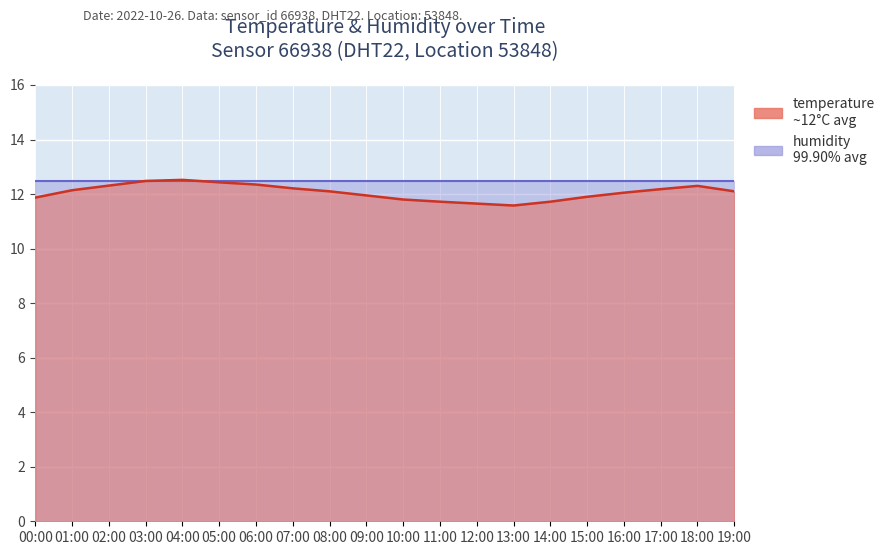

What is the label of the 9th point from the right?

11:00